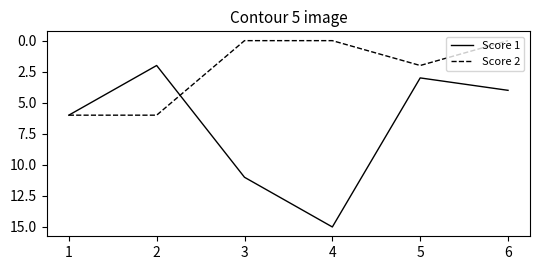

List the labels in order of Score 1 value, smallest first.

2, 5, 6, 1, 3, 4